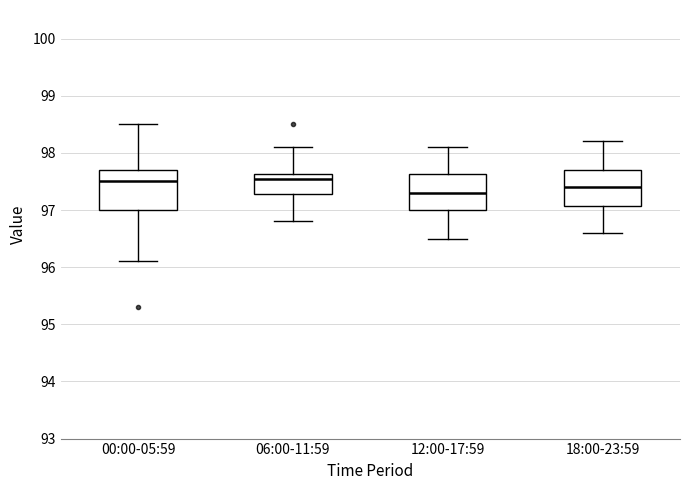

Reading left to right, transcribe this box plot: for each box, give where its median line is, the range the box spans, and where its two whiskers end, as read against the y-axis. The values are not printed on the chart, so give them approximately, as read against the axis.

00:00-05:59: median 97.5, box 97.0 to 97.7, whiskers 96.1 to 98.5
06:00-11:59: median 97.6 (just below the box's upper edge), box 97.3 to 97.6, whiskers 96.8 to 98.1
12:00-17:59: median 97.3, box 97.0 to 97.6, whiskers 96.5 to 98.1
18:00-23:59: median 97.4, box 97.1 to 97.7, whiskers 96.6 to 98.2